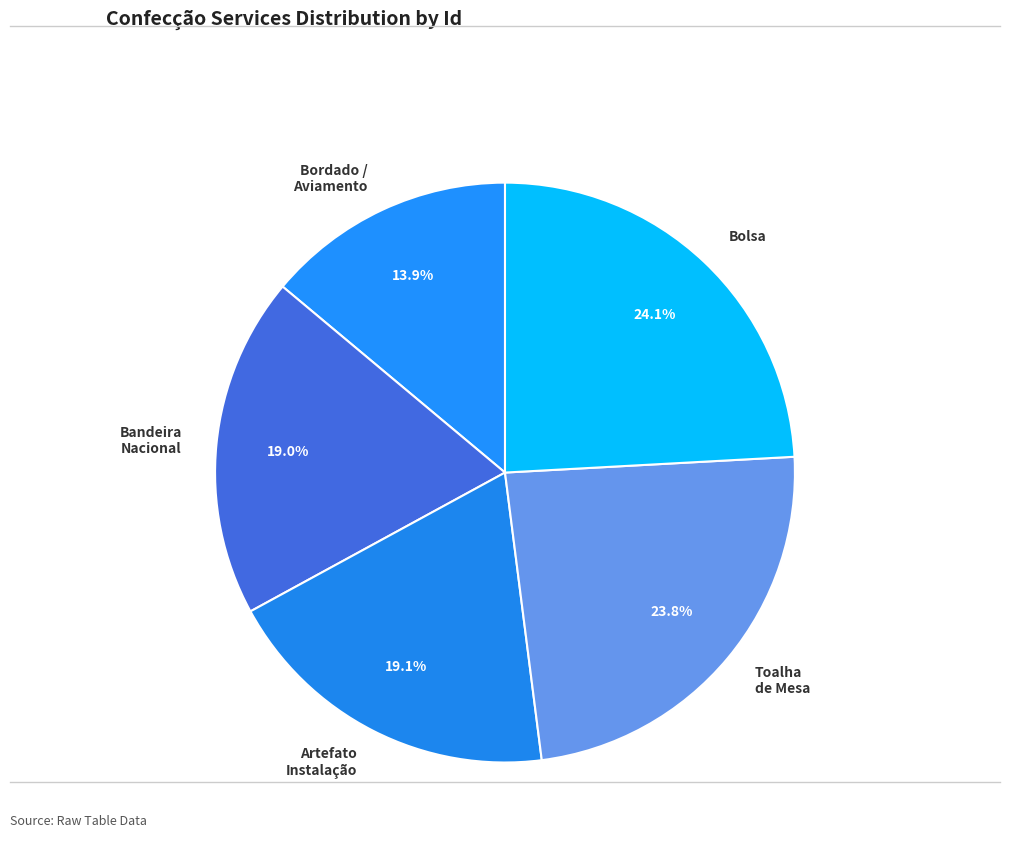

Which slice is the smallest?

Bordado / Aviamento